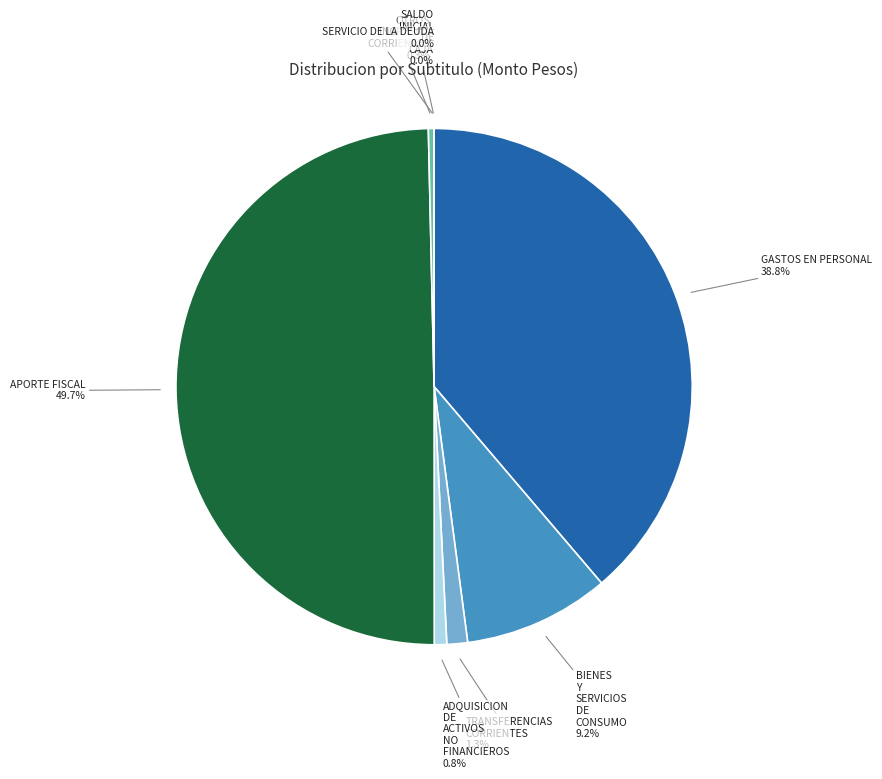

Between BIENES Y SERVICIOS DE CONSUMO and APORTE FISCAL, which is larger?

APORTE FISCAL